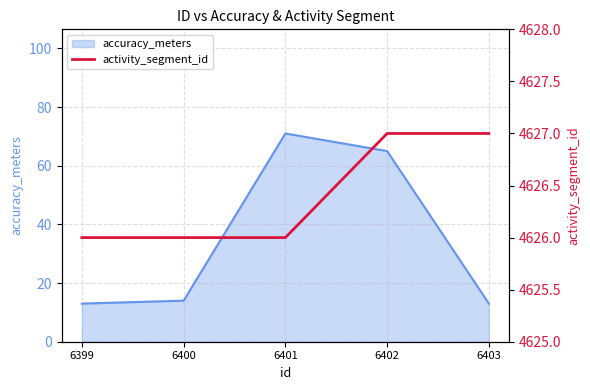

The value at 6399 is 4626. True or false?

True